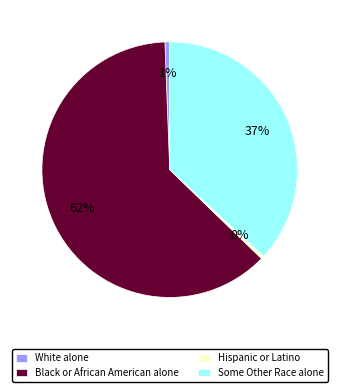

Count the number of slices in the pie.

4